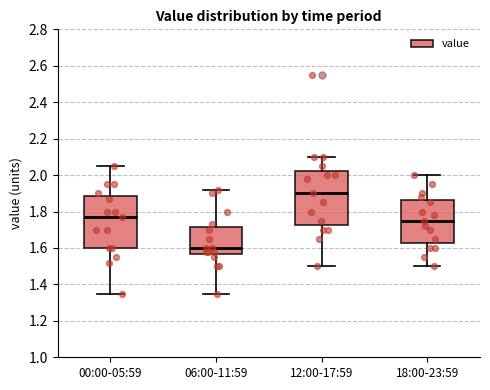

Reading left to right, read every box against the y-axis: the position of its median line, the range the box covers, and the ends of its whiskers. The values are not printed on the chart, so give them approximately, as read against the axis.

00:00-05:59: median 1.78, box 1.60 to 1.88, whiskers 1.36 to 2.06
06:00-11:59: median 1.60, box 1.56 to 1.72, whiskers 1.36 to 1.92
12:00-17:59: median 1.90, box 1.72 to 2.02, whiskers 1.50 to 2.10
18:00-23:59: median 1.76, box 1.62 to 1.86, whiskers 1.50 to 2.00